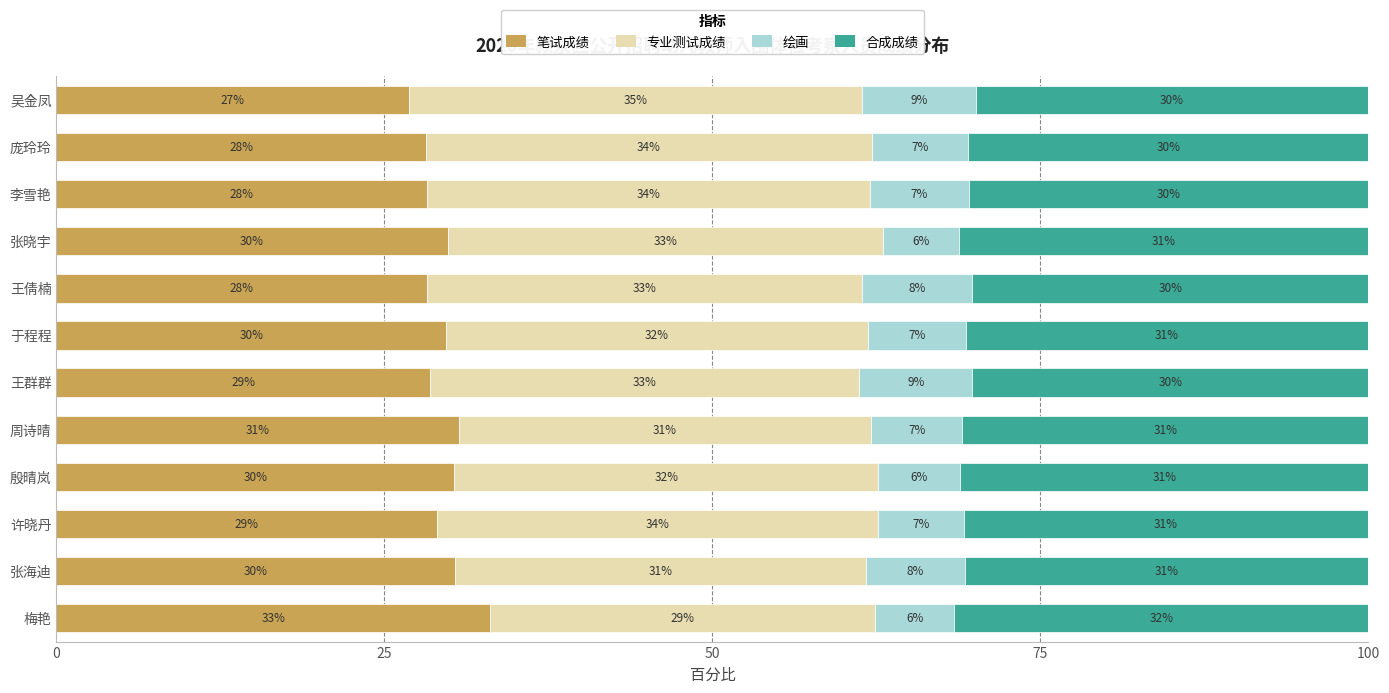

Where is 笔试成绩 nearest to the value 29?

许晓丹